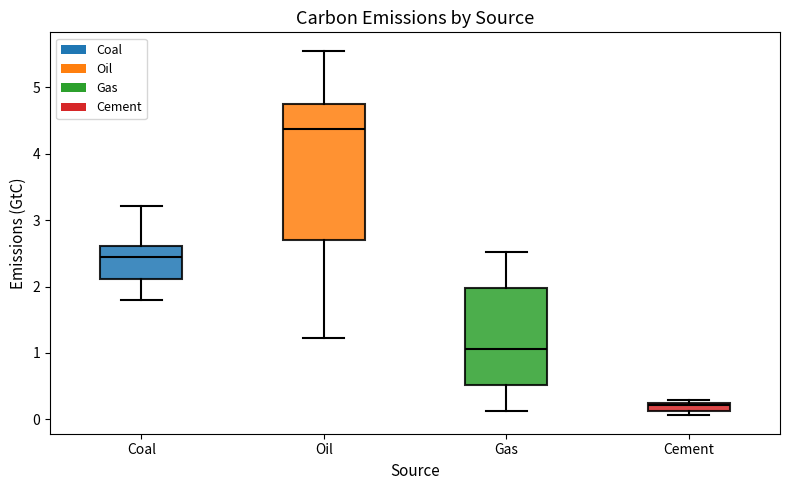

Where is the upper edge of the box for Cement on the y-axis? The values are not printed on the chart, so give them approximately, as read against the axis.

0.3